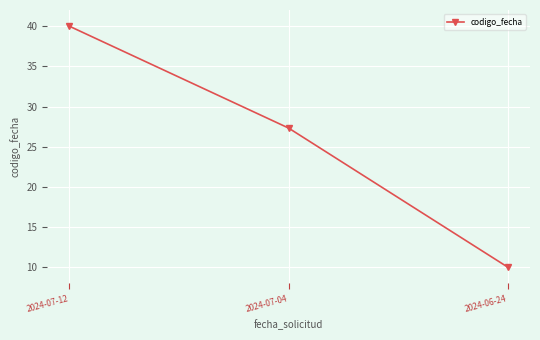

Approximately how many times larger is the value at 2024-07-04 compared to 2024-07-12?

0.7